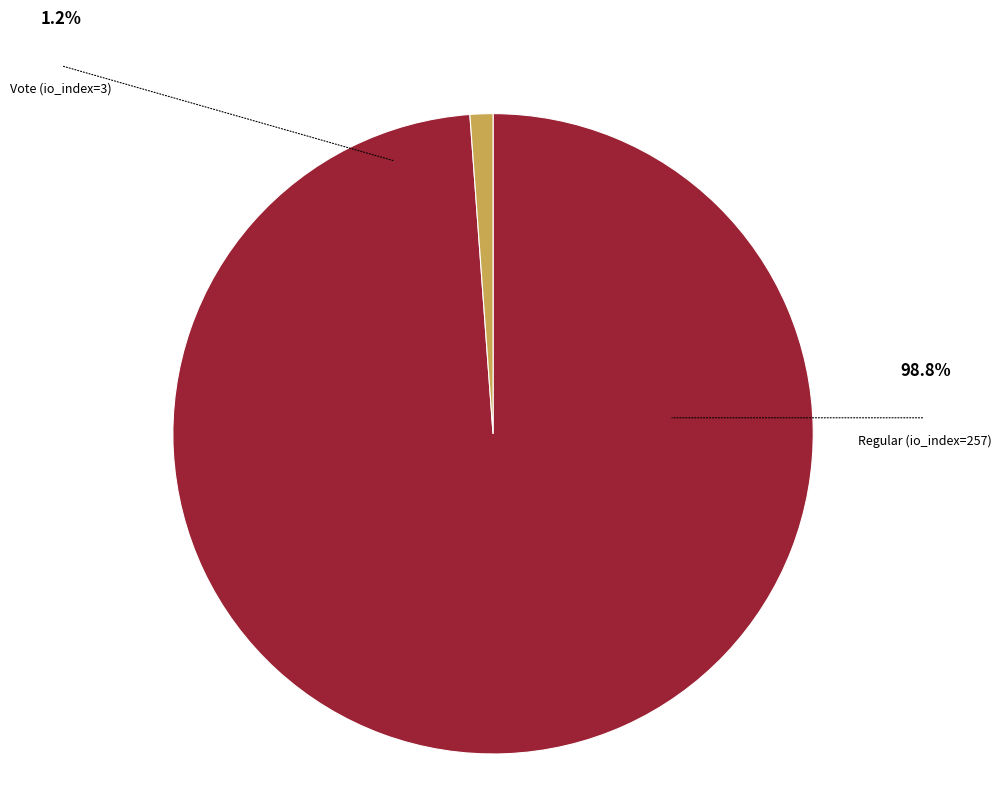

How many segments does this pie chart have?

2